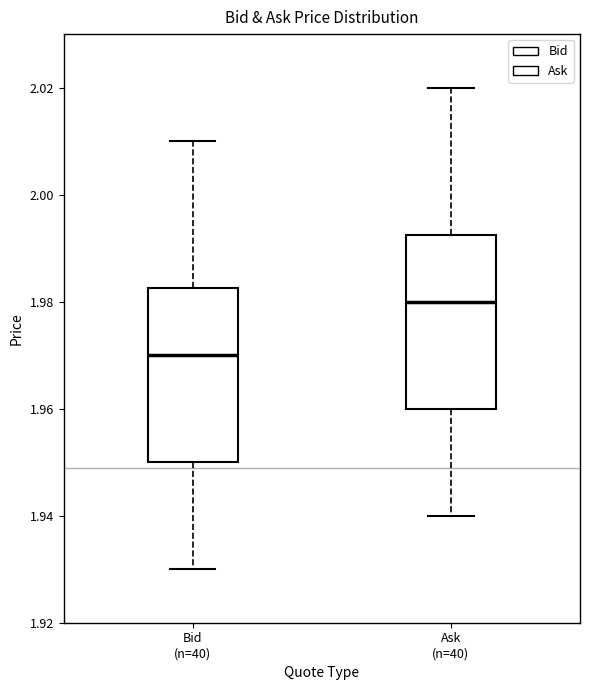

Which box's median line is the highest?

Ask (n=40)